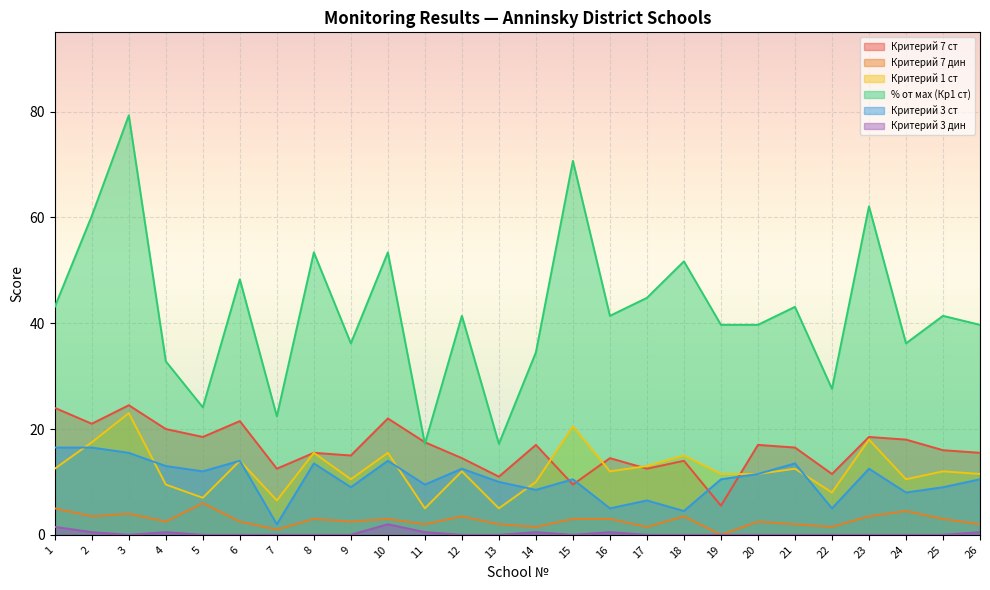

True or false: Критерий 3 дин and % от мах (Кр1 ст) cross at least once.

False